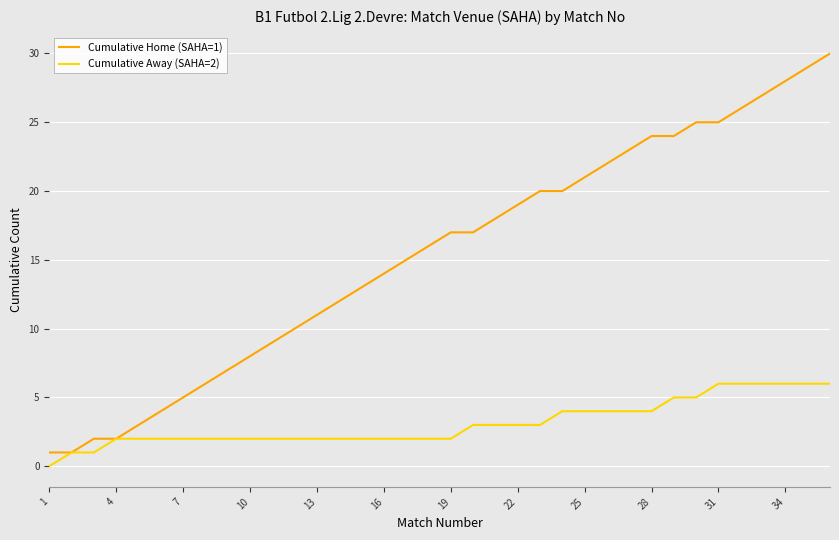

Which series has the widest spread of values?

Cumulative Home (SAHA=1)